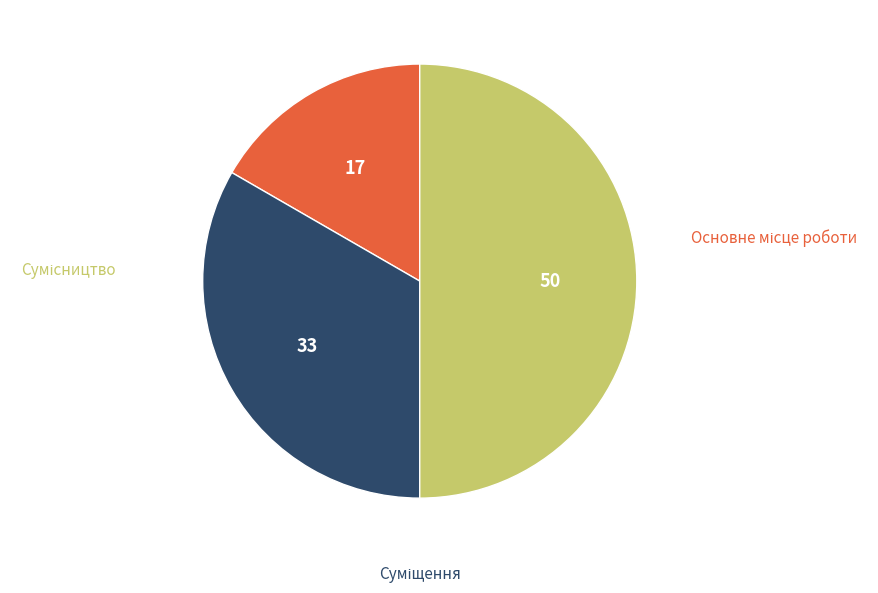

To the nearest percent, what is the average slice percentage?

33%